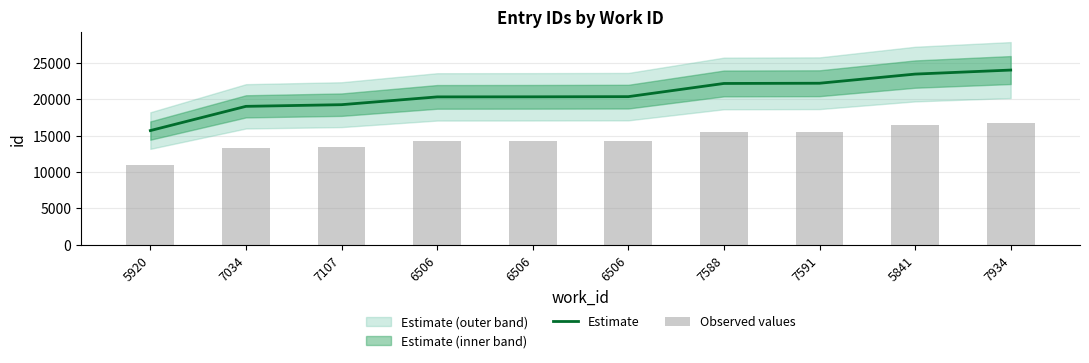

True or false: Observed values has a value of 10988.6 at 5920.

True